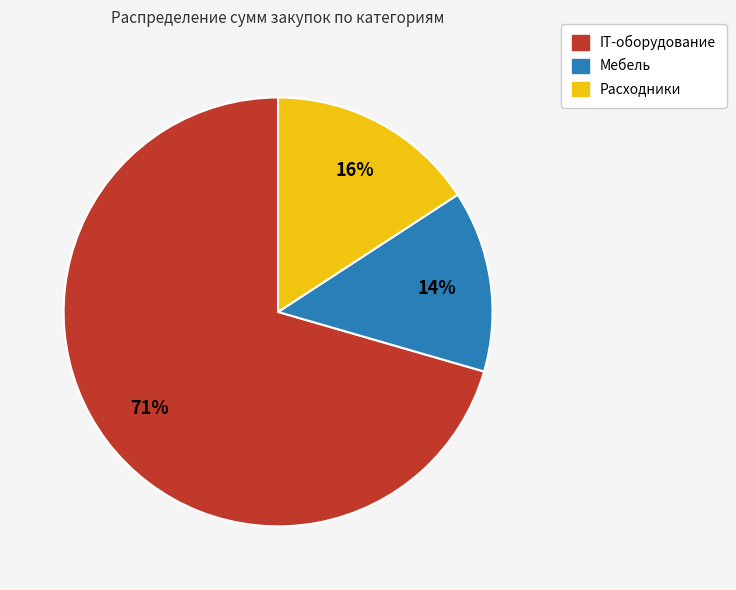

To the nearest percent, what is the average slice percentage?

33%